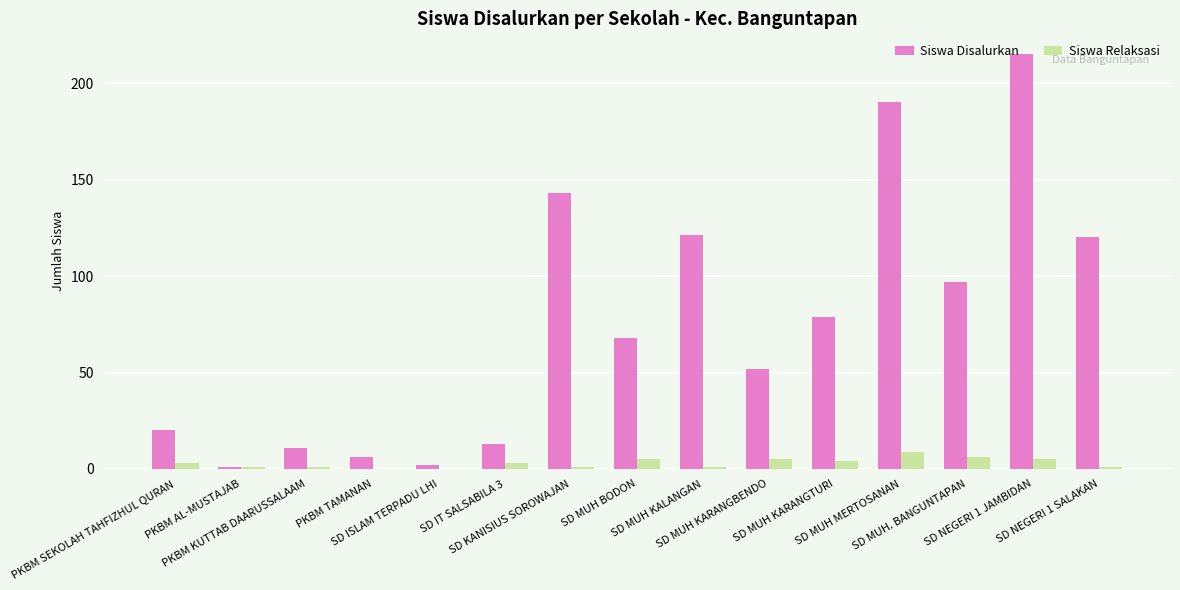

At which label does Siswa Disalurkan reach its peak?

SD NEGERI 1 JAMBIDAN